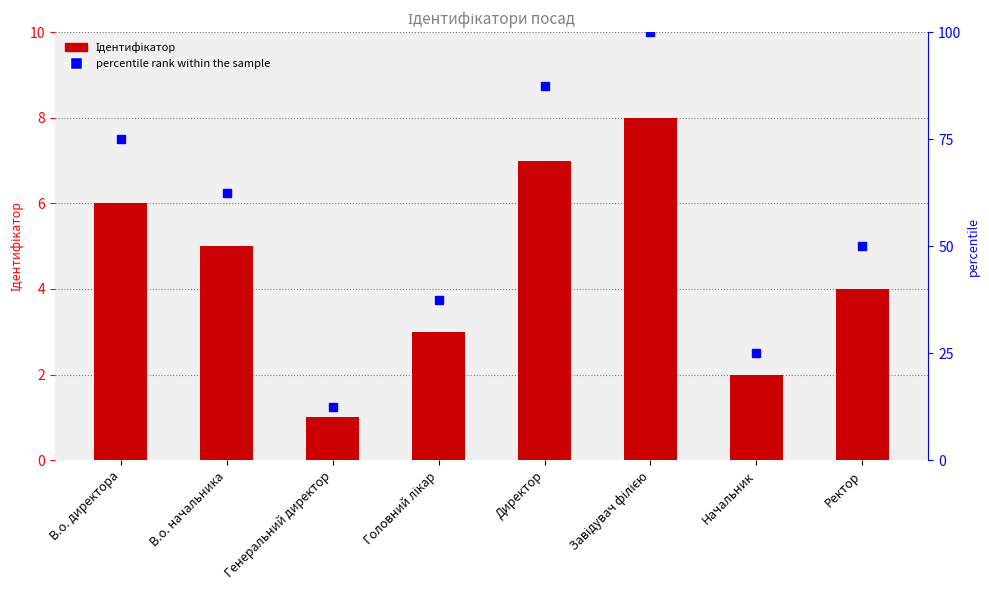

Where does the Ідентифікатор series first go above 5?

В.о. директора